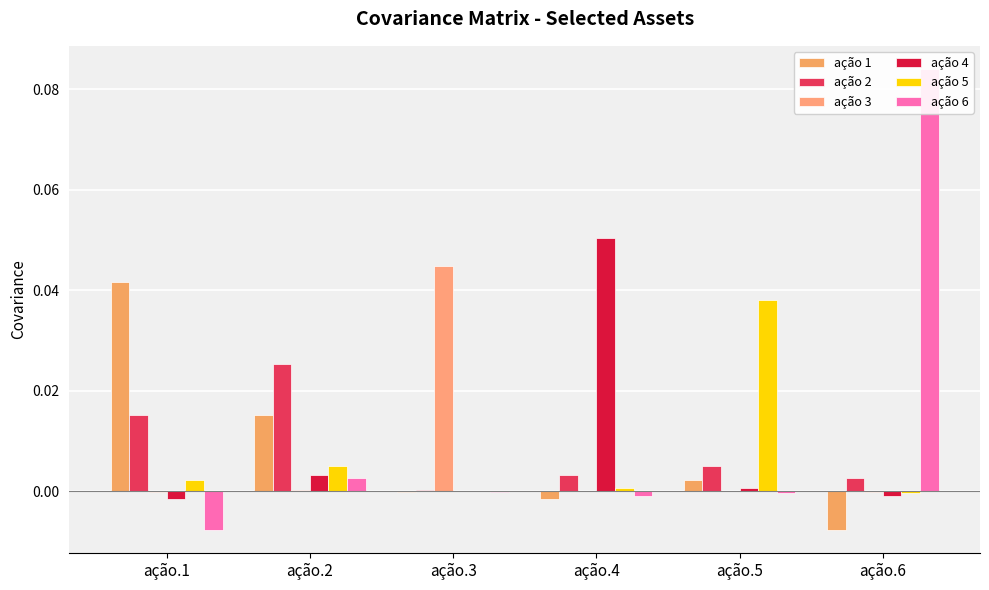

Which series changed the most between ação.5 and ação.6?

ação 6